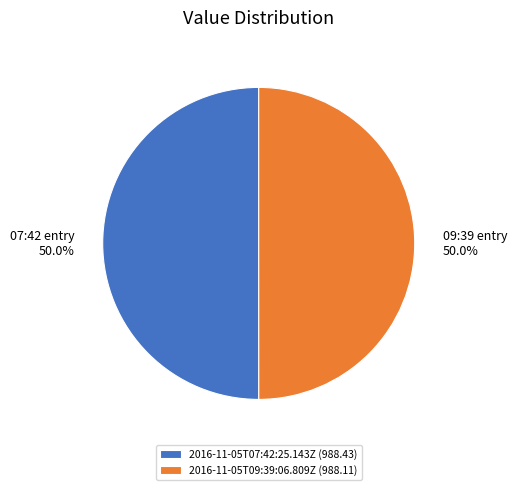

True or false: 2016-11-05T09:39:06.809Z accounts for 50% of the total.

True